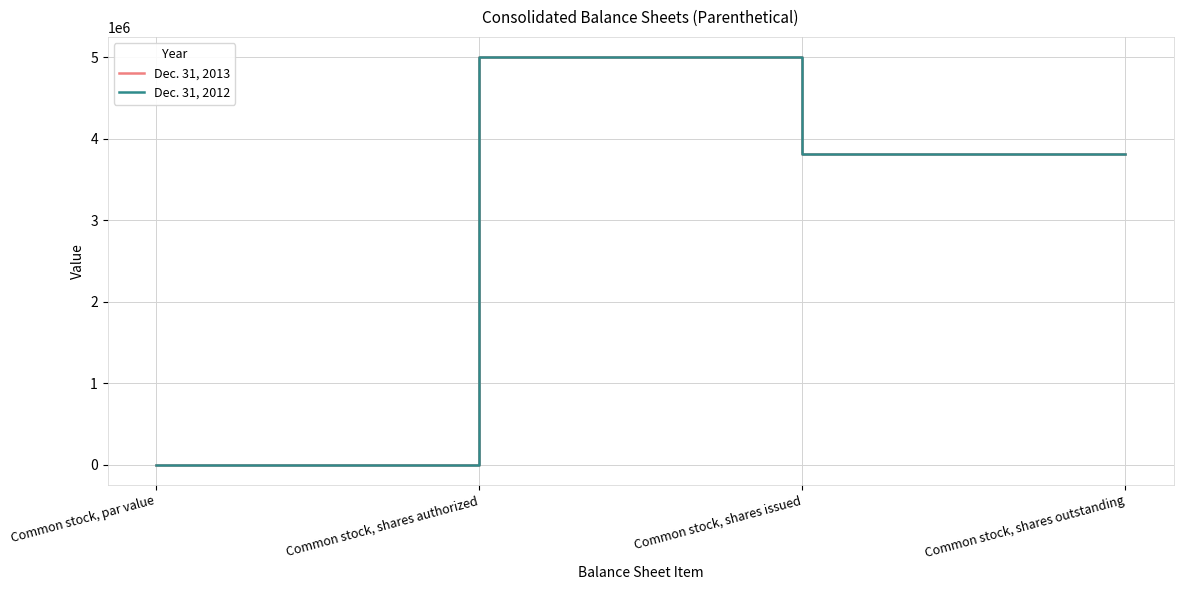

The Dec. 31, 2013 series shows 3814779 at Common stock, shares outstanding. True or false?

True